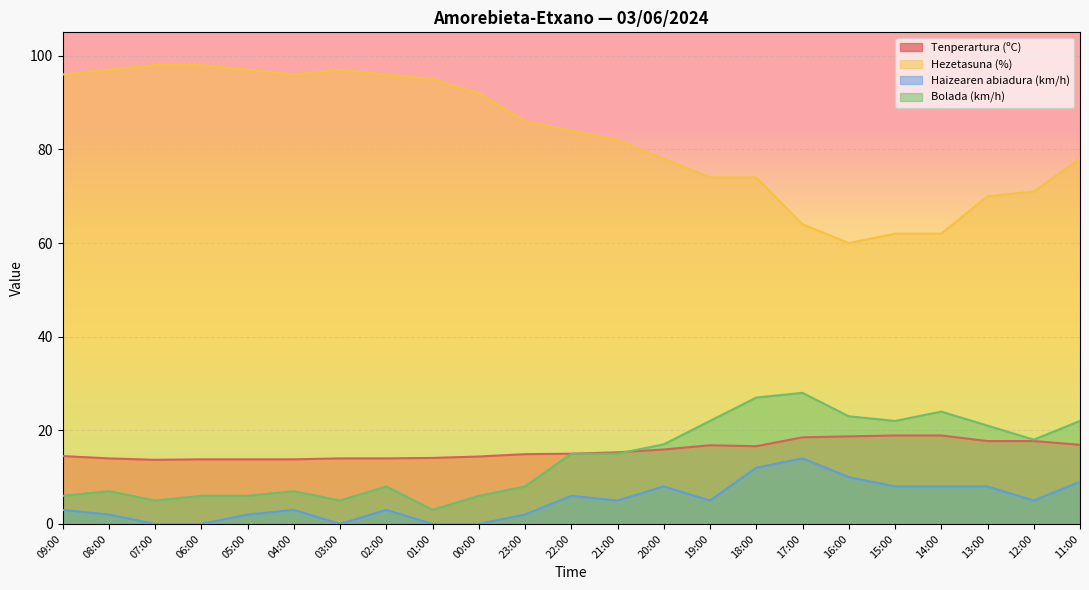

What is the label of the 15th point from the left?

19:00